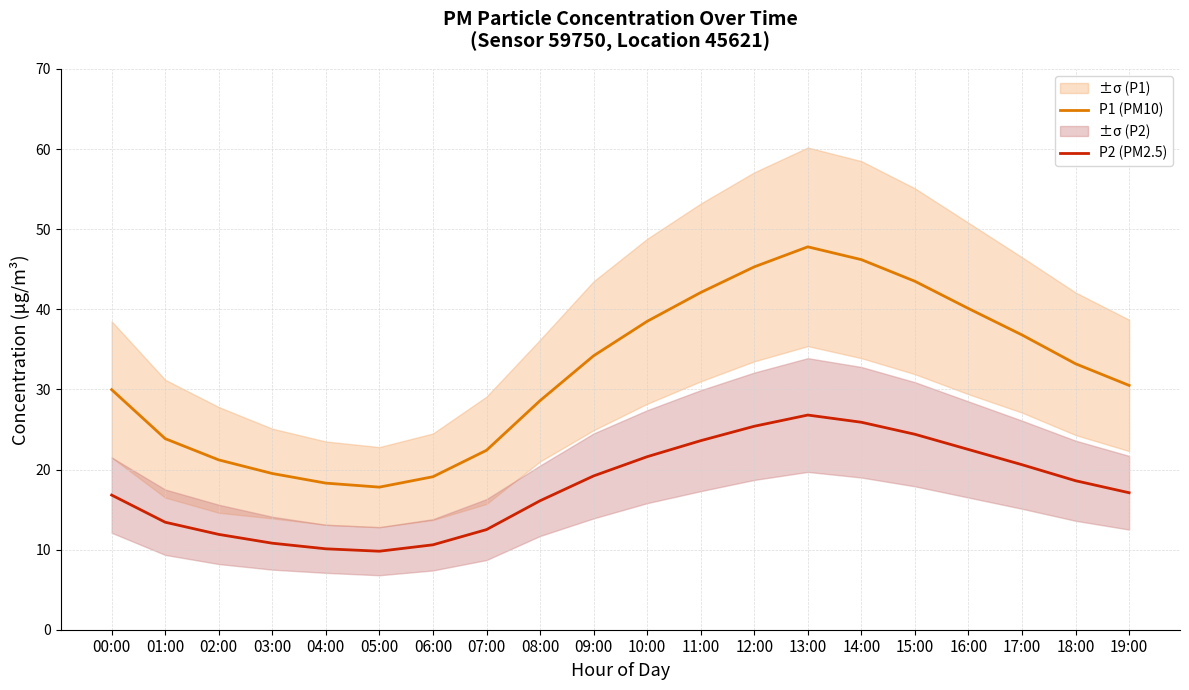

Which series changed the most between 08:00 and 12:00?

P1 (PM10)